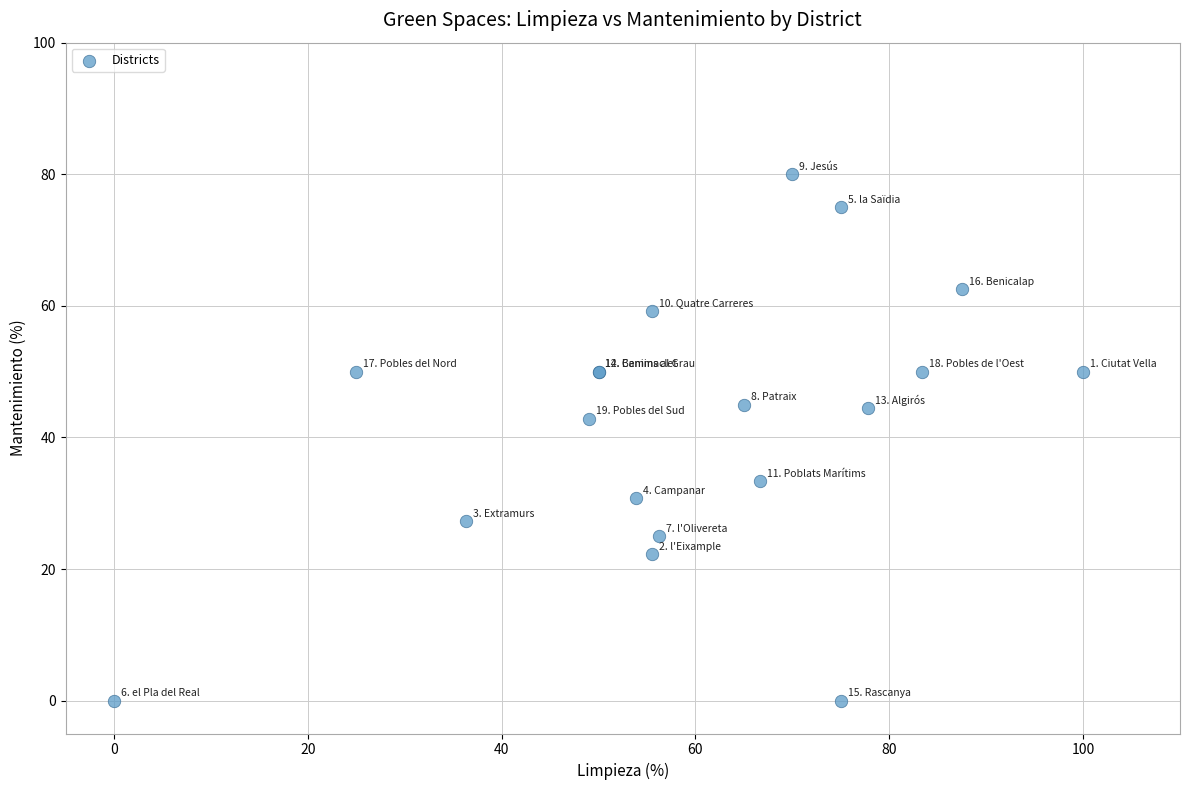

What Y value in the scatter plot is closest to 40?

42.9